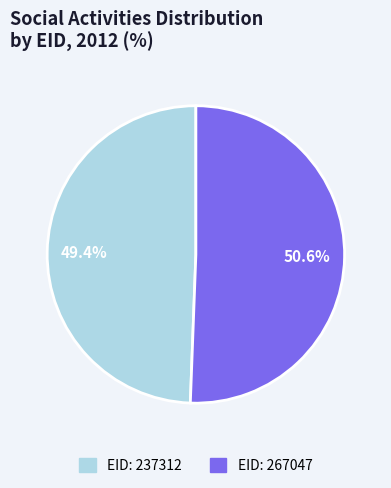

Is there a majority slice in this chart?

Yes